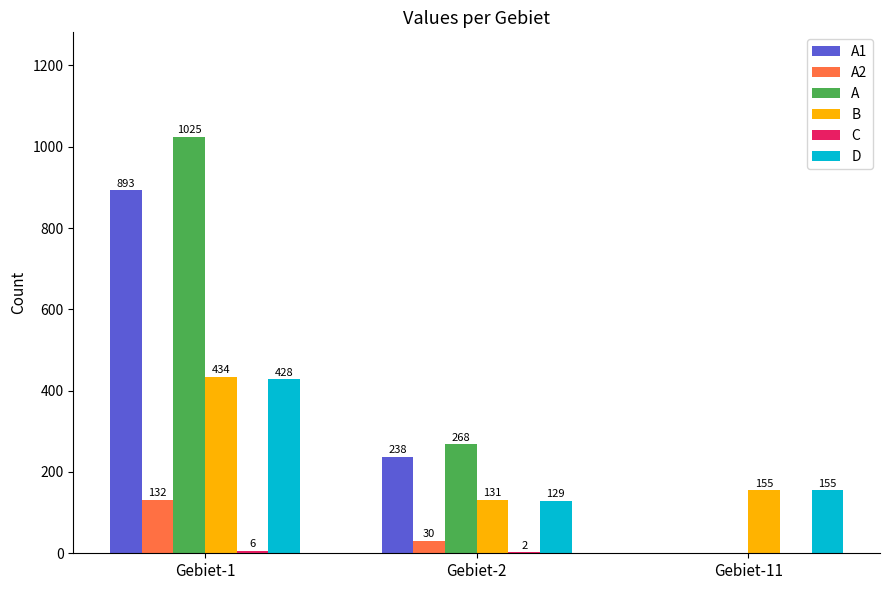

What is the highest value of the A2 series?

132